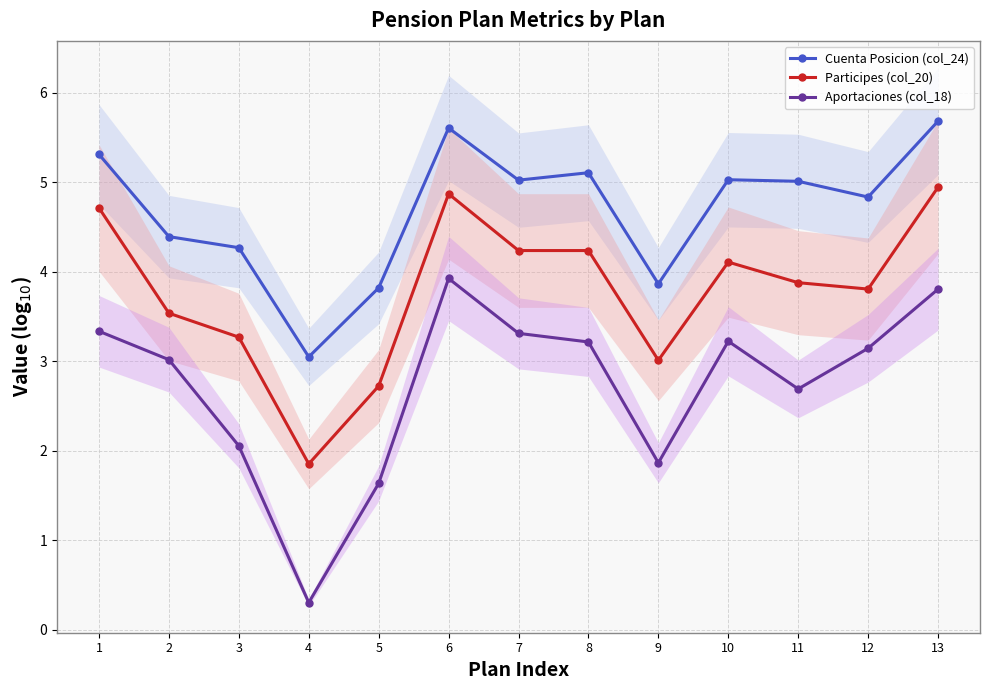

What is the value of the Cuenta Posicion (col_24) point at the 2nd from the left?

4.4